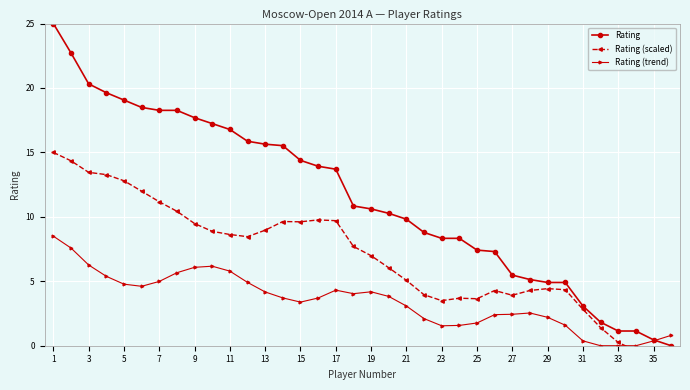

Rank the series by their maximum value, from highest to lowest.

Rating, Rating (scaled), Rating (trend)